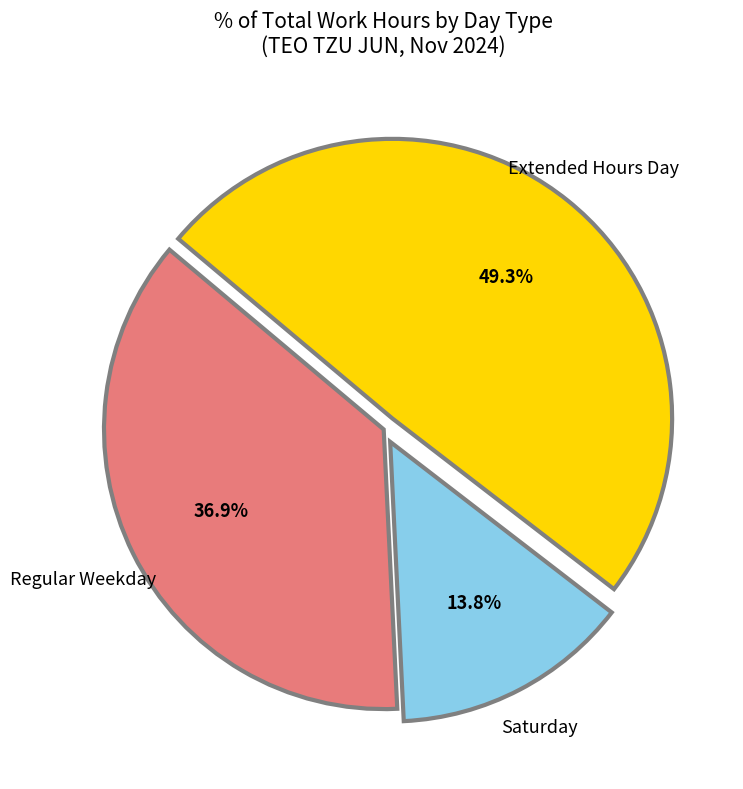

What is the smallest slice in the pie chart?

Saturday